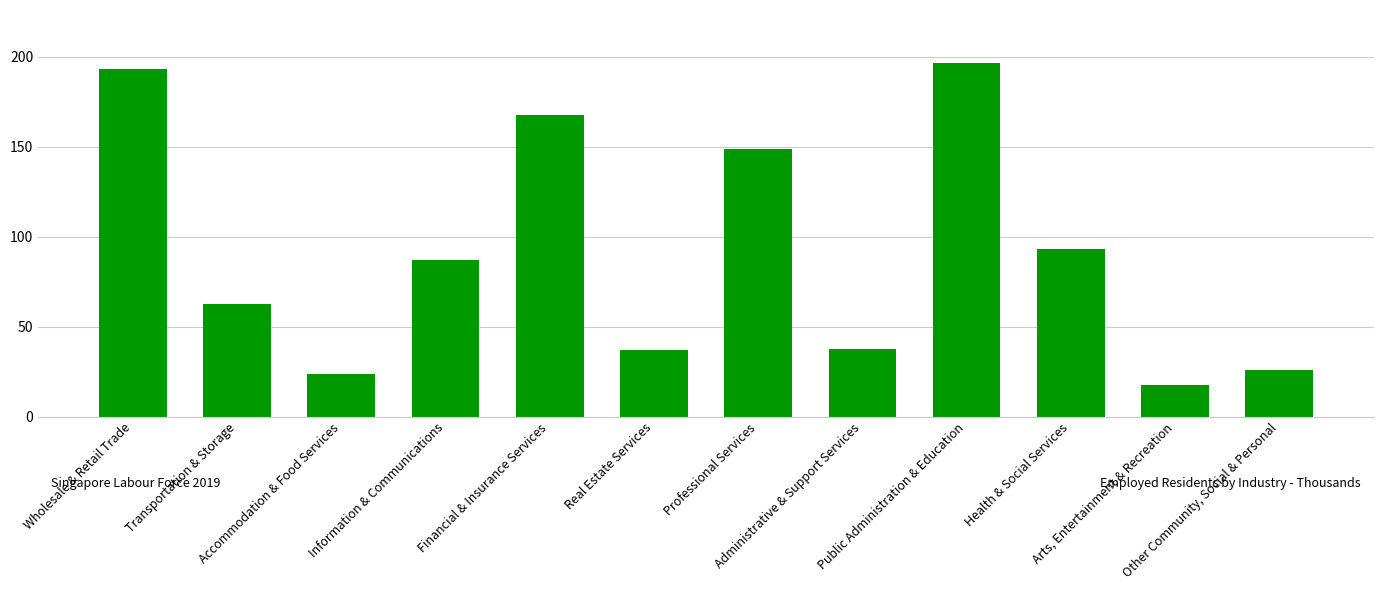

Count the number of data series in this chart.

1